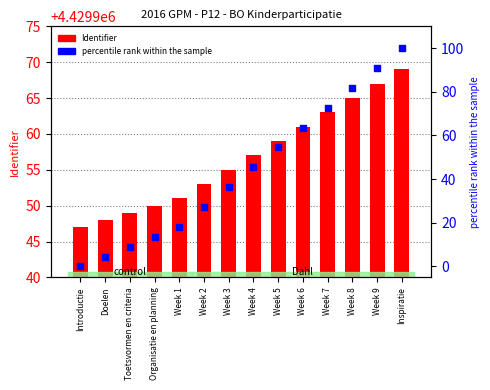

Which series contains the lowest Y value?

percentile rank within the sample